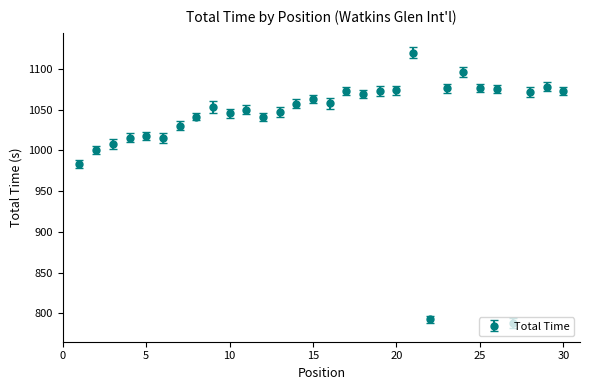

True or false: the data has more than 1 interior local peaks.

True